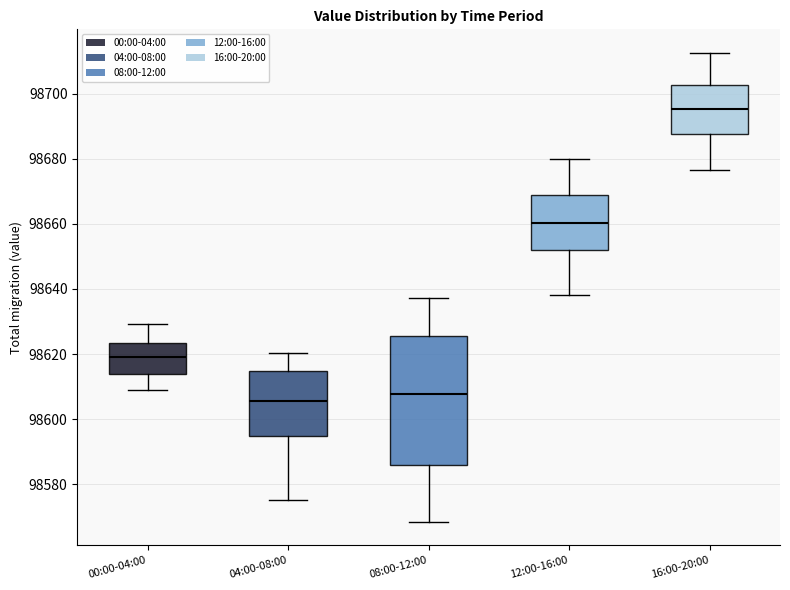

Reading left to right, transcribe this box plot: for each box, give where its median line is, the range the box spans, and where its two whiskers end, as read against the y-axis. The values are not printed on the chart, so give them approximately, as read against the axis.

00:00-04:00: median 98620, box 98614 to 98624, whiskers 98608 to 98630
04:00-08:00: median 98606, box 98594 to 98614, whiskers 98576 to 98620
08:00-12:00: median 98608, box 98586 to 98626, whiskers 98568 to 98638
12:00-16:00: median 98660, box 98652 to 98668, whiskers 98638 to 98680
16:00-20:00: median 98696, box 98688 to 98702, whiskers 98676 to 98712